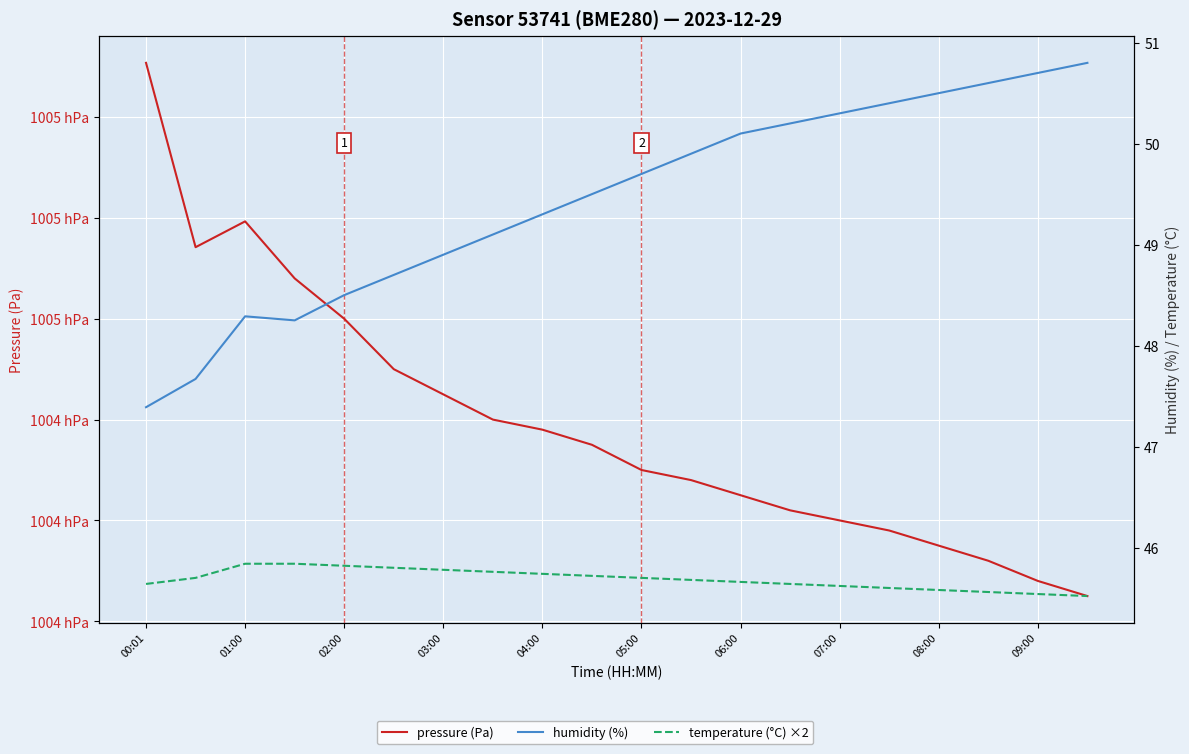

Which series has the widest spread of values?

pressure (Pa)